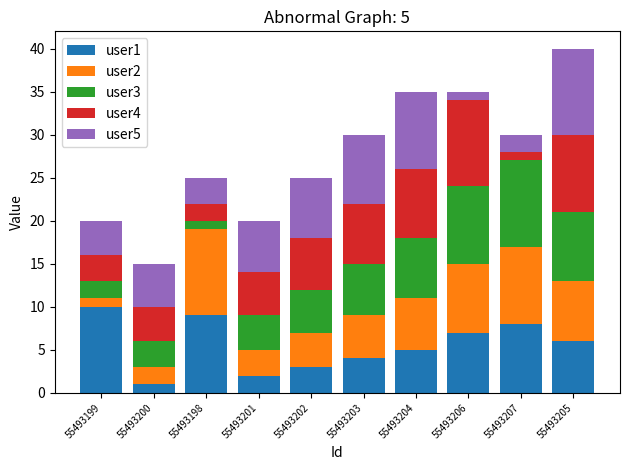

At which category is the sum across all series the highest?

55493205